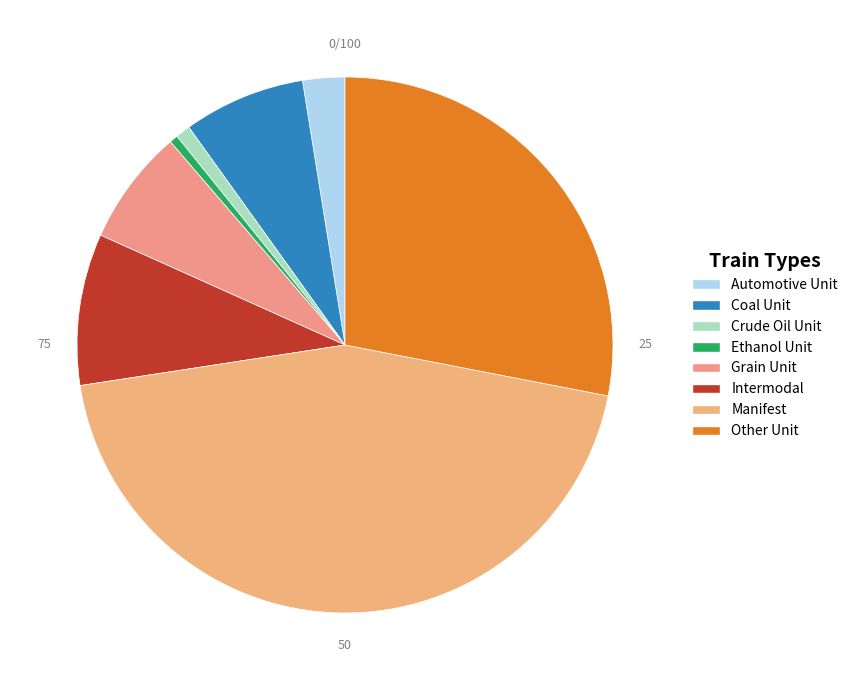

Is there a majority slice in this chart?

No